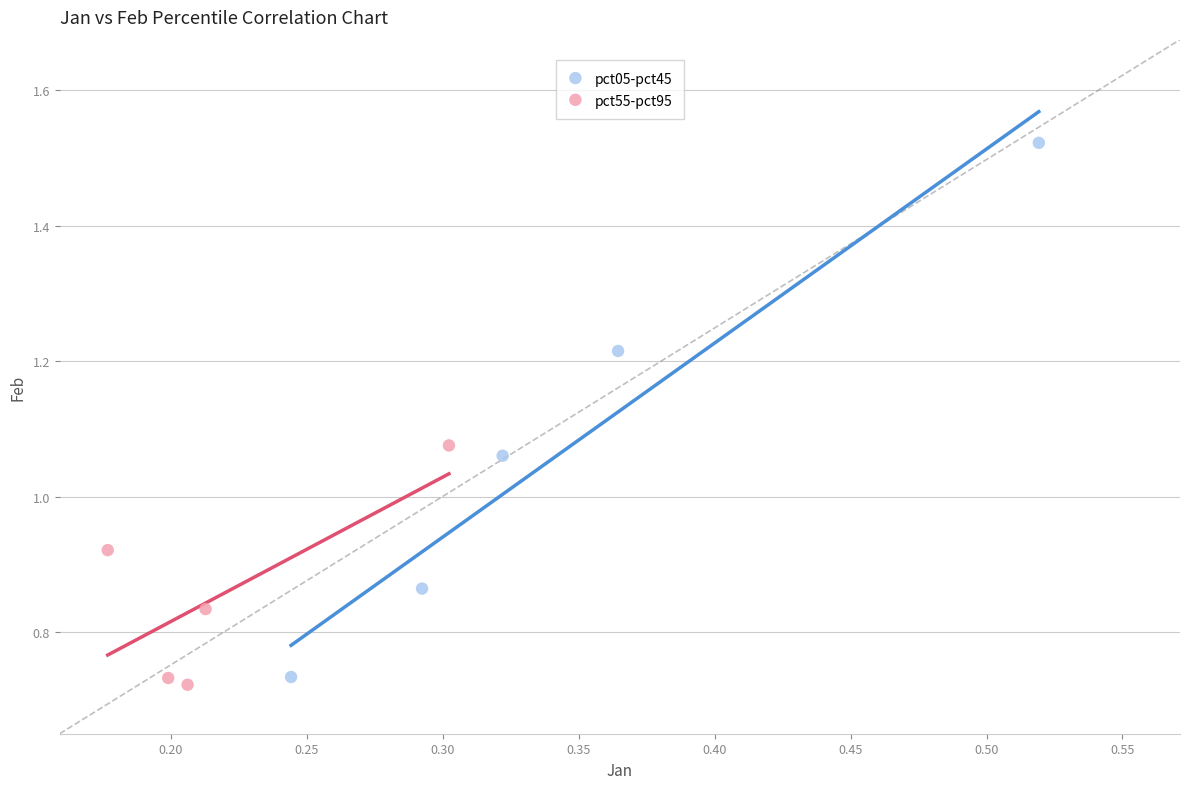

Which series has the largest Y range (max minus min)?

pct05-pct45